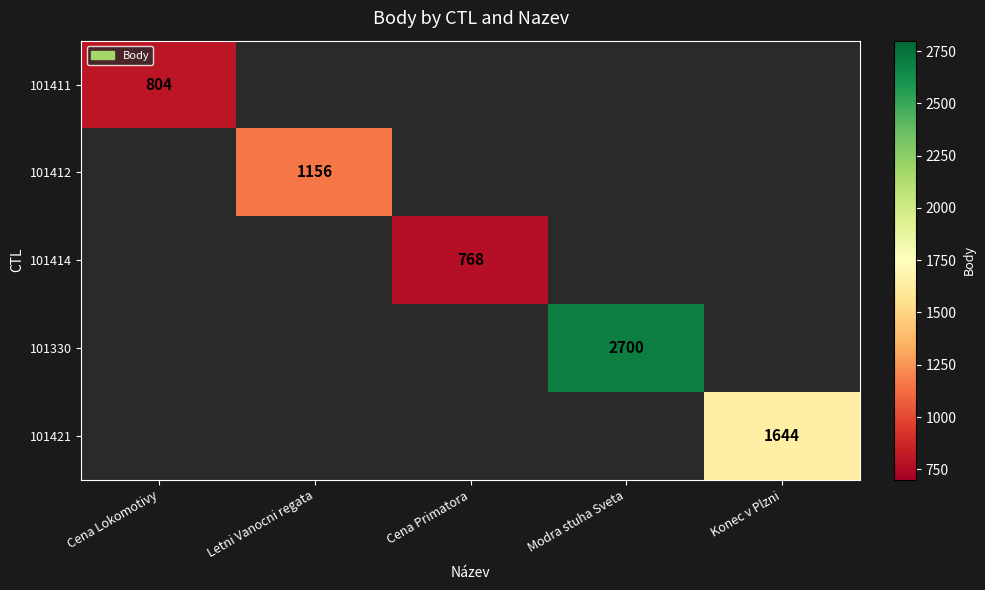

At how many categories does at least one series exceed 2423?

1